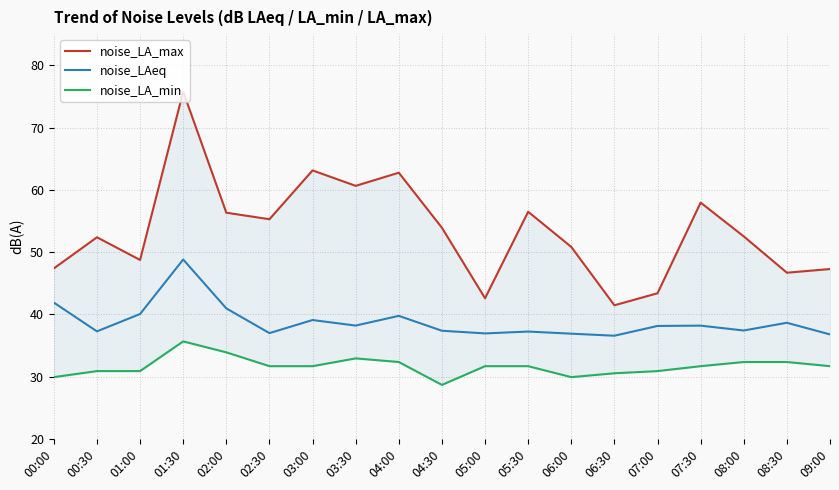

Is it true that noise_LAeq equals 66.9 at 01:00?

False